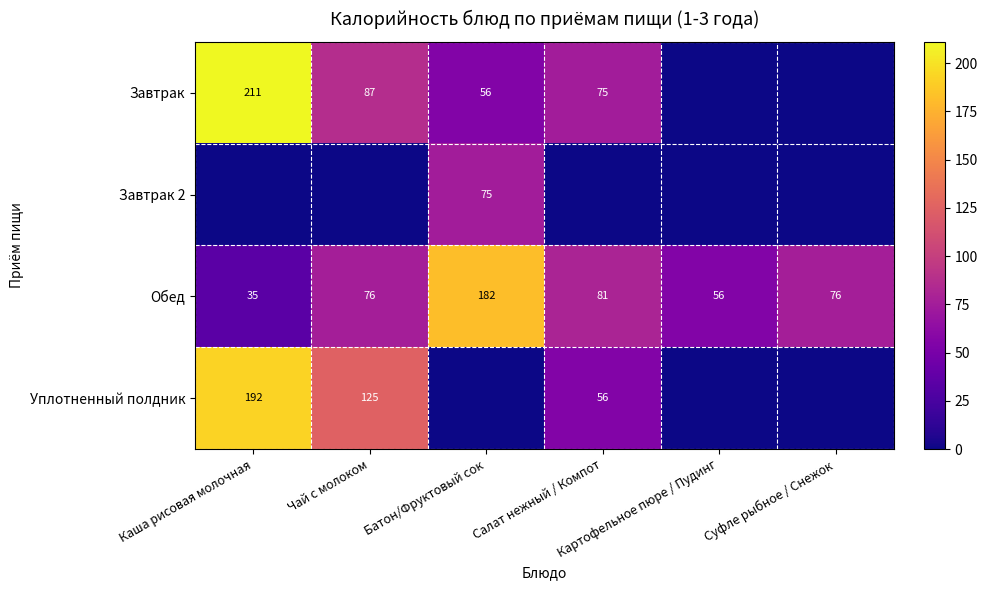

What is the sum of all Обед values?

506